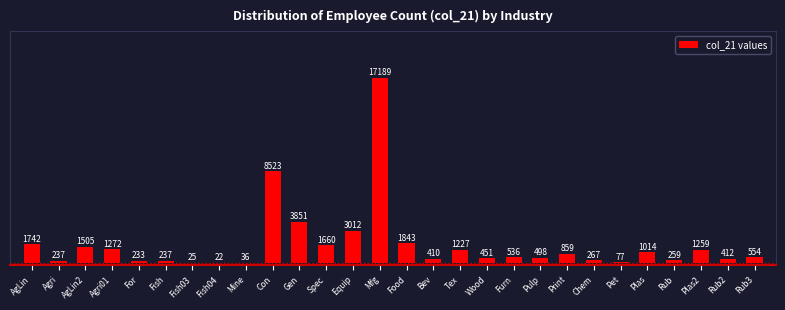

Reading right to left, extract all data points from this chart.

Rub3=554	Rub2=412	Plas2=1259	Rub=259	Plas=1014	Pet=77	Chem=267	Print=859	Pulp=498	Furn=536	Wood=451	Tex=1227	Bev=410	Food=1843	Mfg=17189	Equip=3012	Spec=1660	Gen=3851	Con=8523	Mine=36	Fish04=22	Fish03=25	Fish=237	For=233	Agri01=1272	AgLin2=1505	Agri=237	AgLin=1742